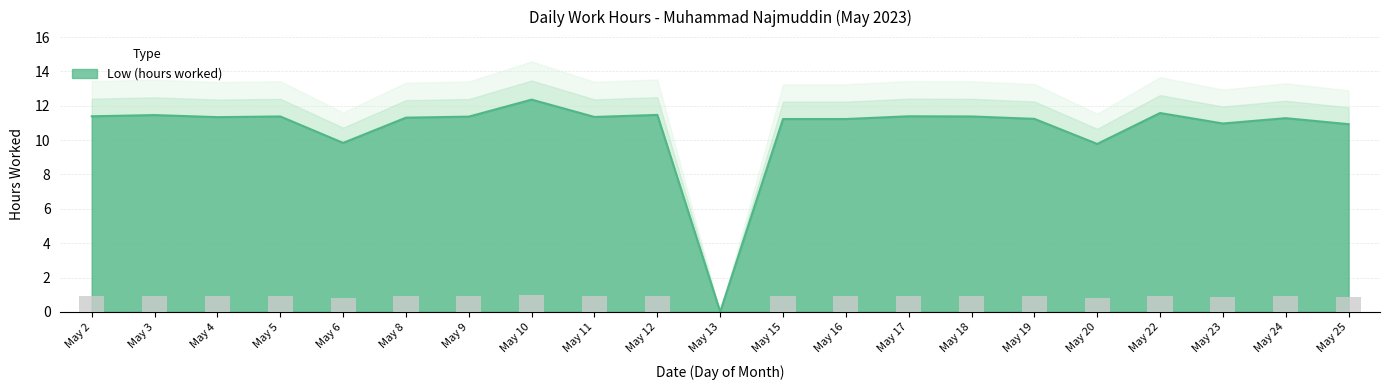

What is the difference between the maximum and minimum values?

12.4